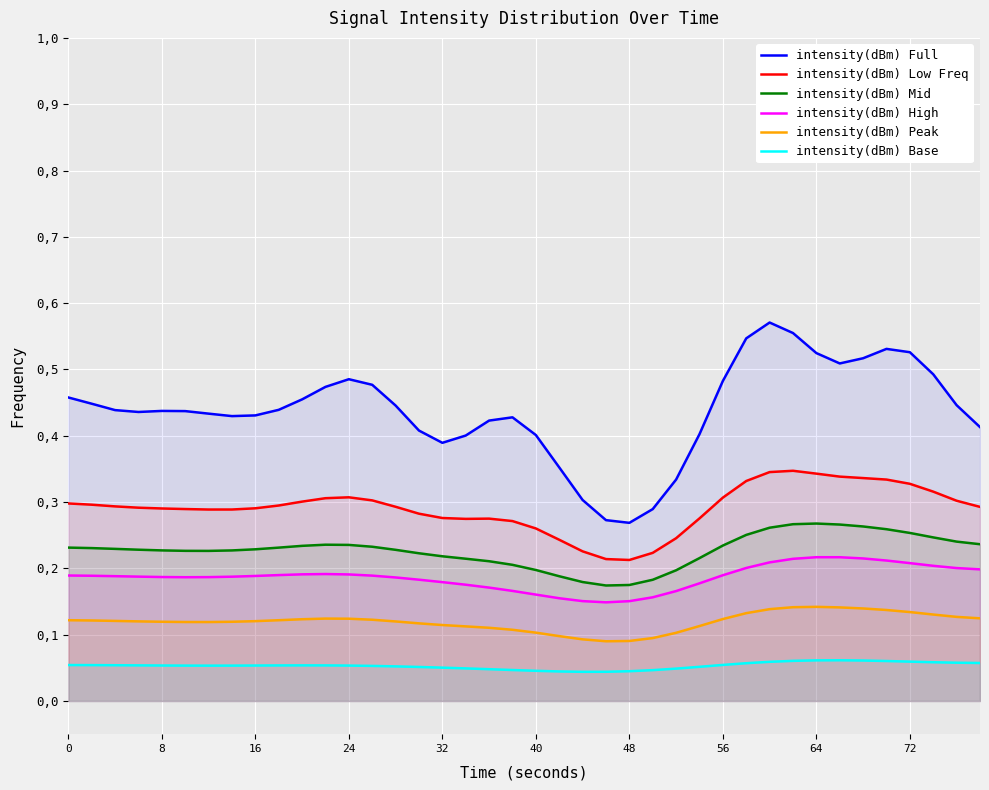

Is the value of intensity(dBm) Mid at 56 greater than the value of intensity(dBm) Low Freq at 16?

No